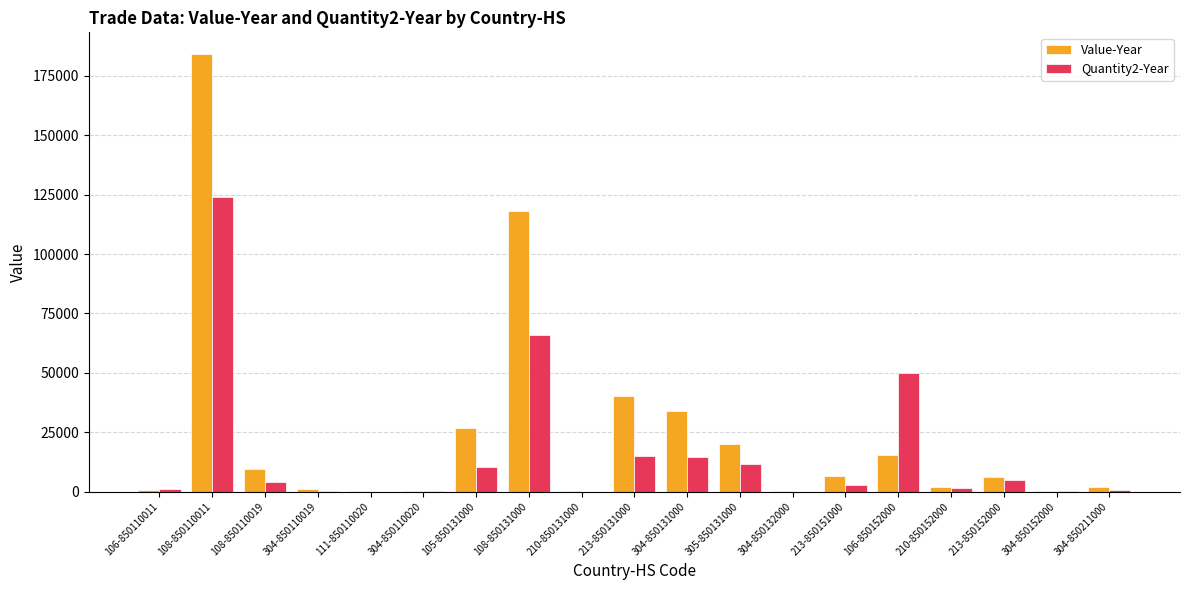

Between 304-850131000 and 305-850131000, which series saw the biggest shift?

Value-Year